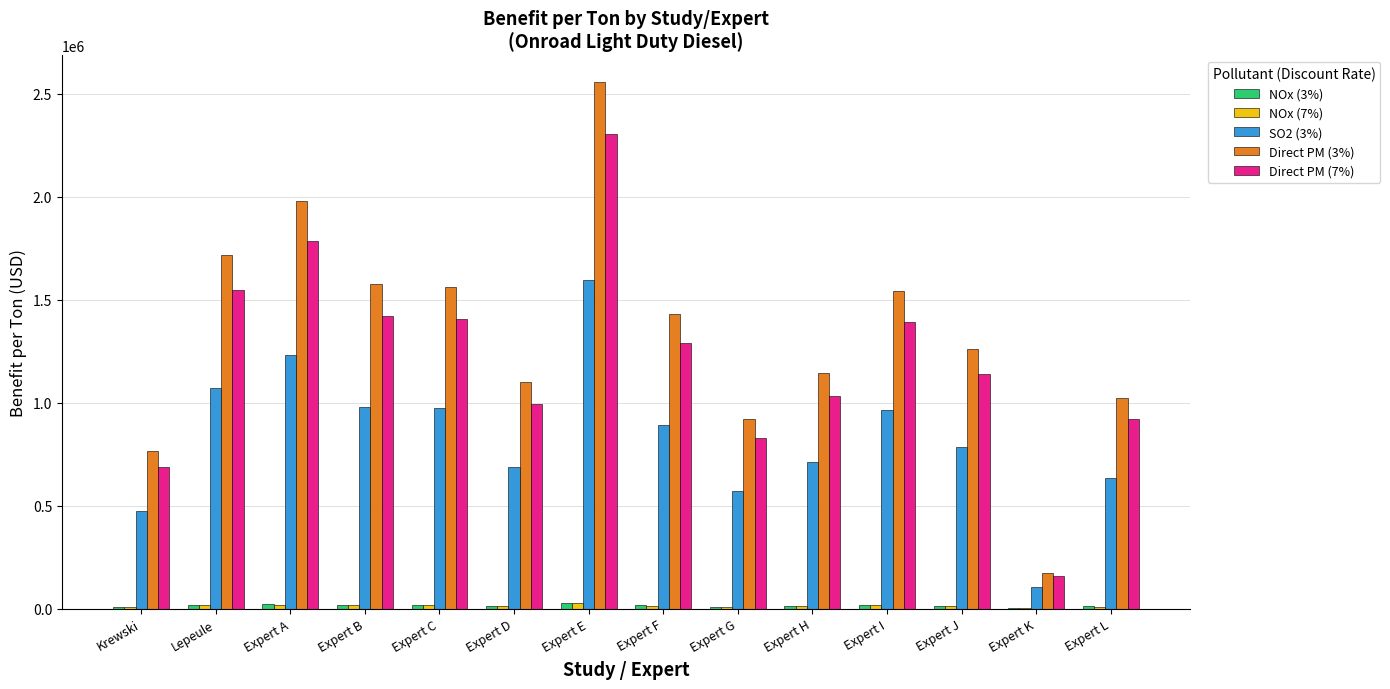

The value of SO2 (3%) at Expert E is 1594723. True or false?

True